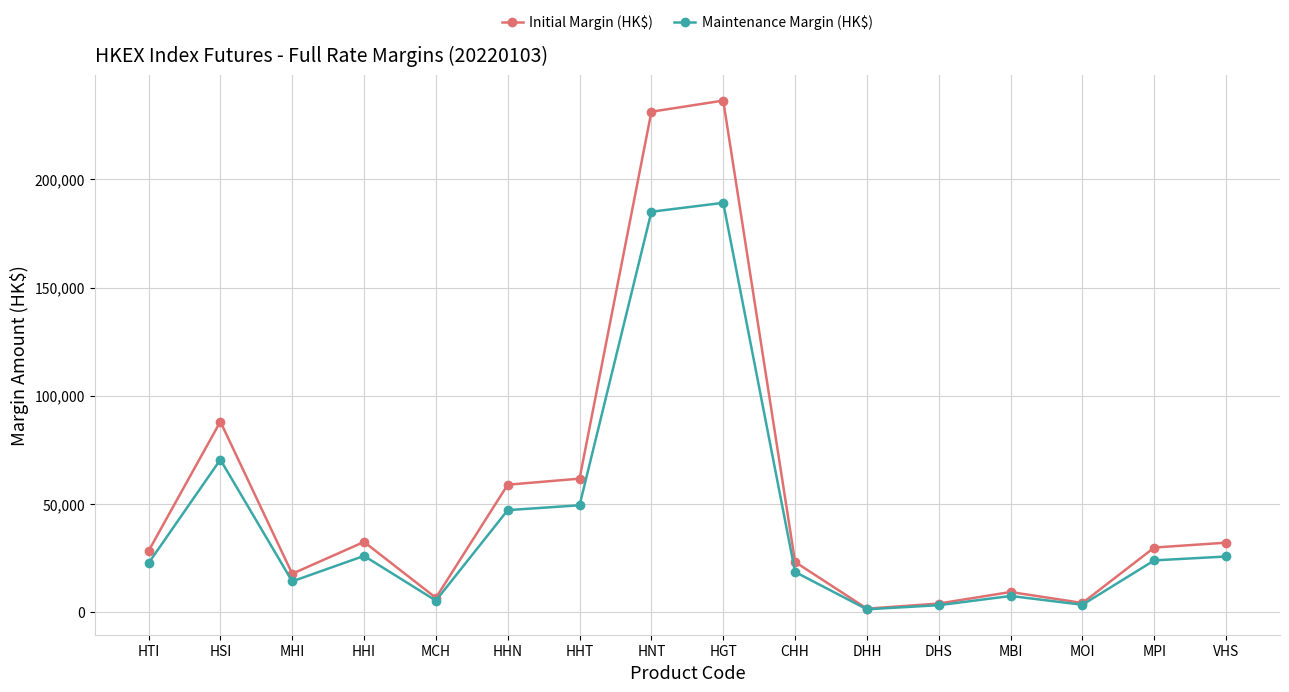

Which series has the largest range (max minus min)?

Initial Margin (HK$)